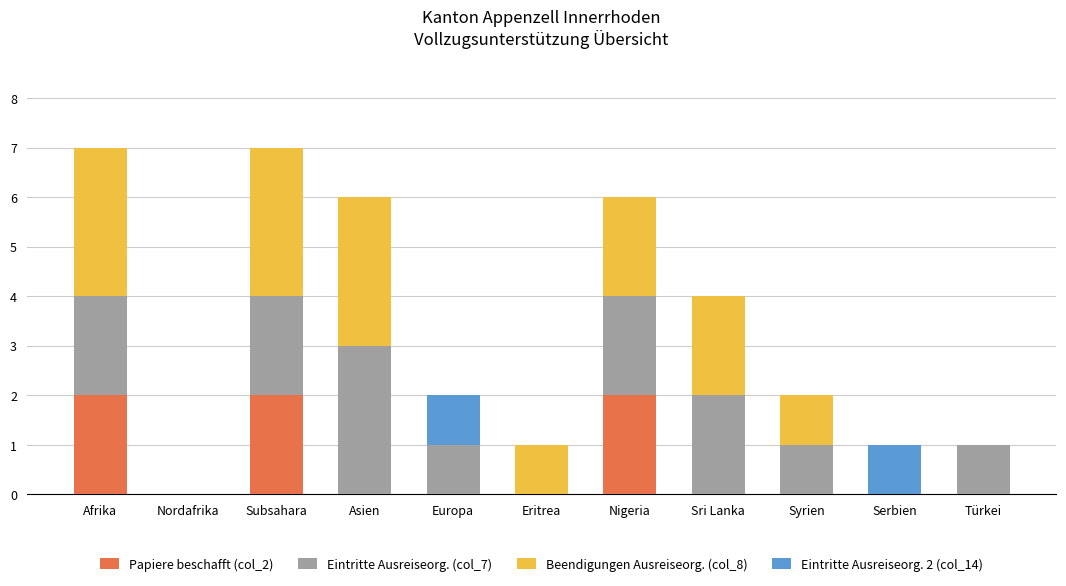

What is the total value across all series at Afrika?

7